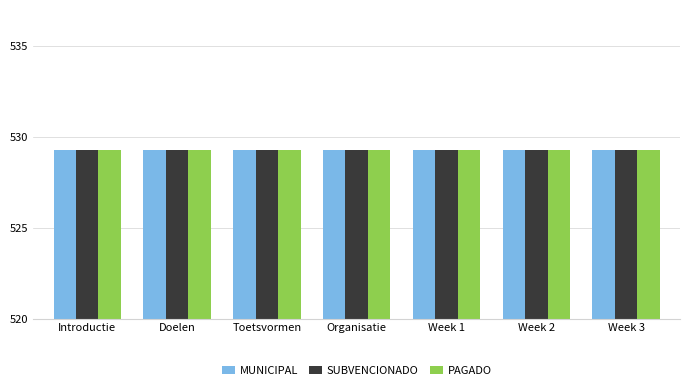

Reading right to left, extract all data points from this chart.

MUNICIPAL: 529.3	529.3	529.3	529.3	529.3	529.3	529.3
SUBVENCIONADO: 529.3	529.3	529.3	529.3	529.3	529.3	529.3
PAGADO: 529.3	529.3	529.3	529.3	529.3	529.3	529.3